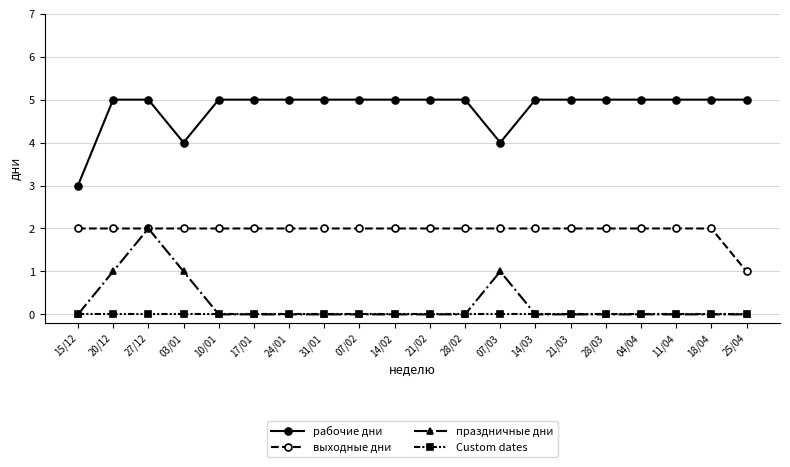

True or false: выходные дни has a value of 4 at 11/04.

False